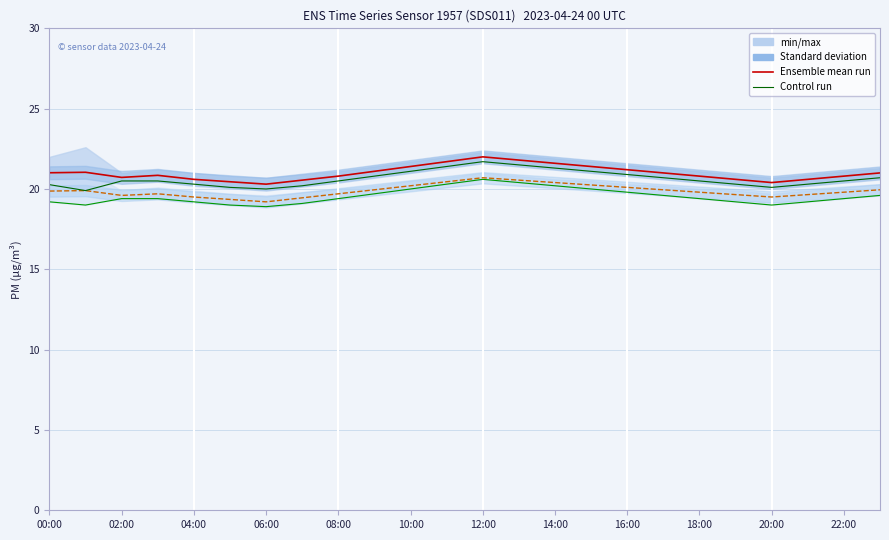

Where is Control run P1_min nearest to the value 20?

06:00